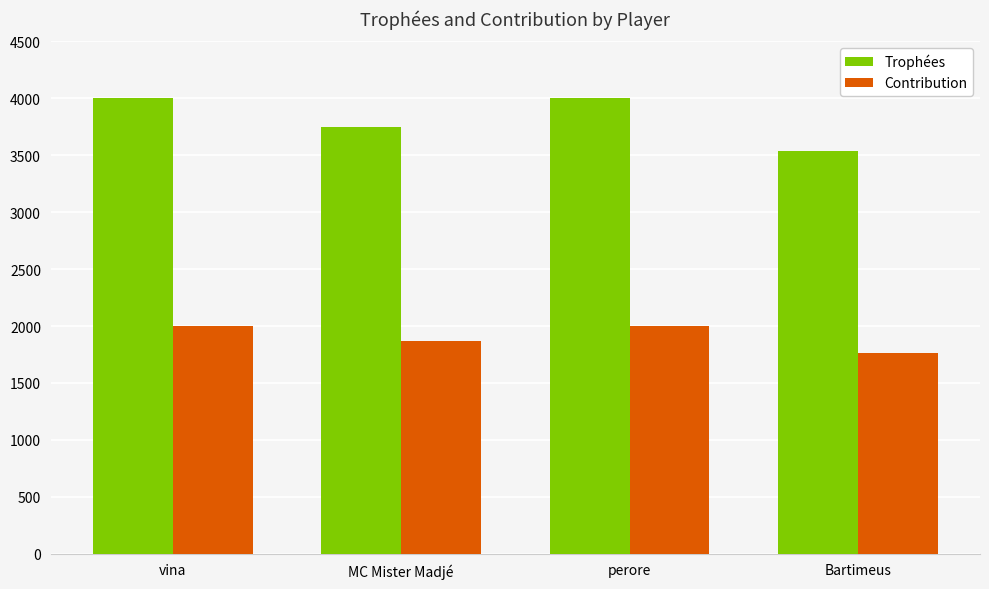

List the series in order of their peak value, highest first.

Trophées, Contribution